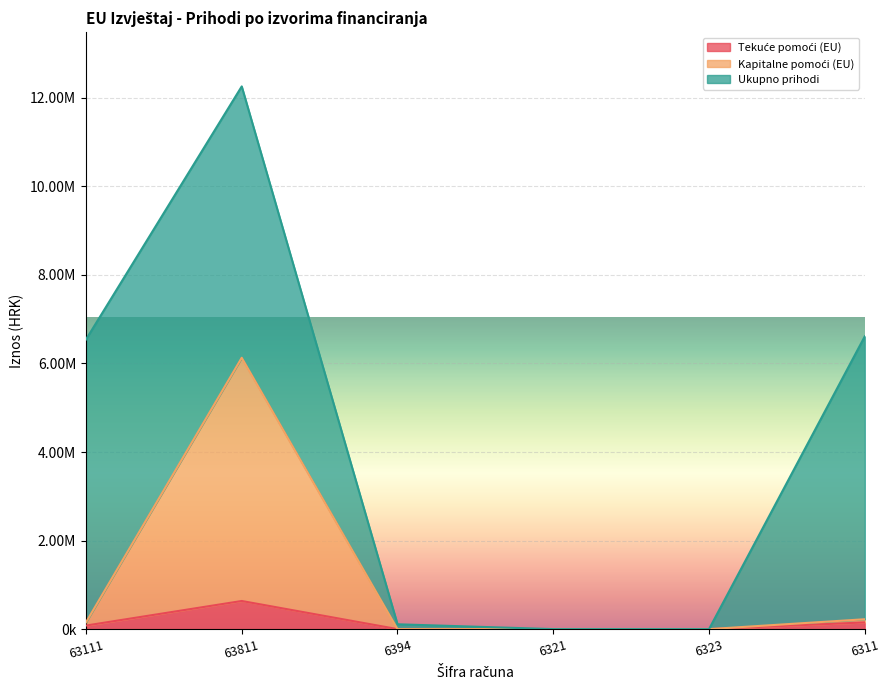

True or false: Kapitalne pomoći (EU) and Tekuće pomoći (EU) cross at least once.

False